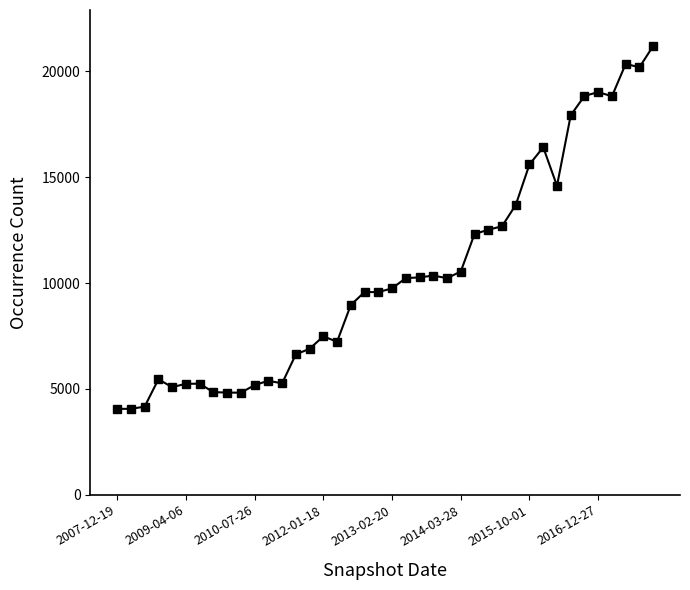

True or false: the data has more than 1 interior local peaks.

True